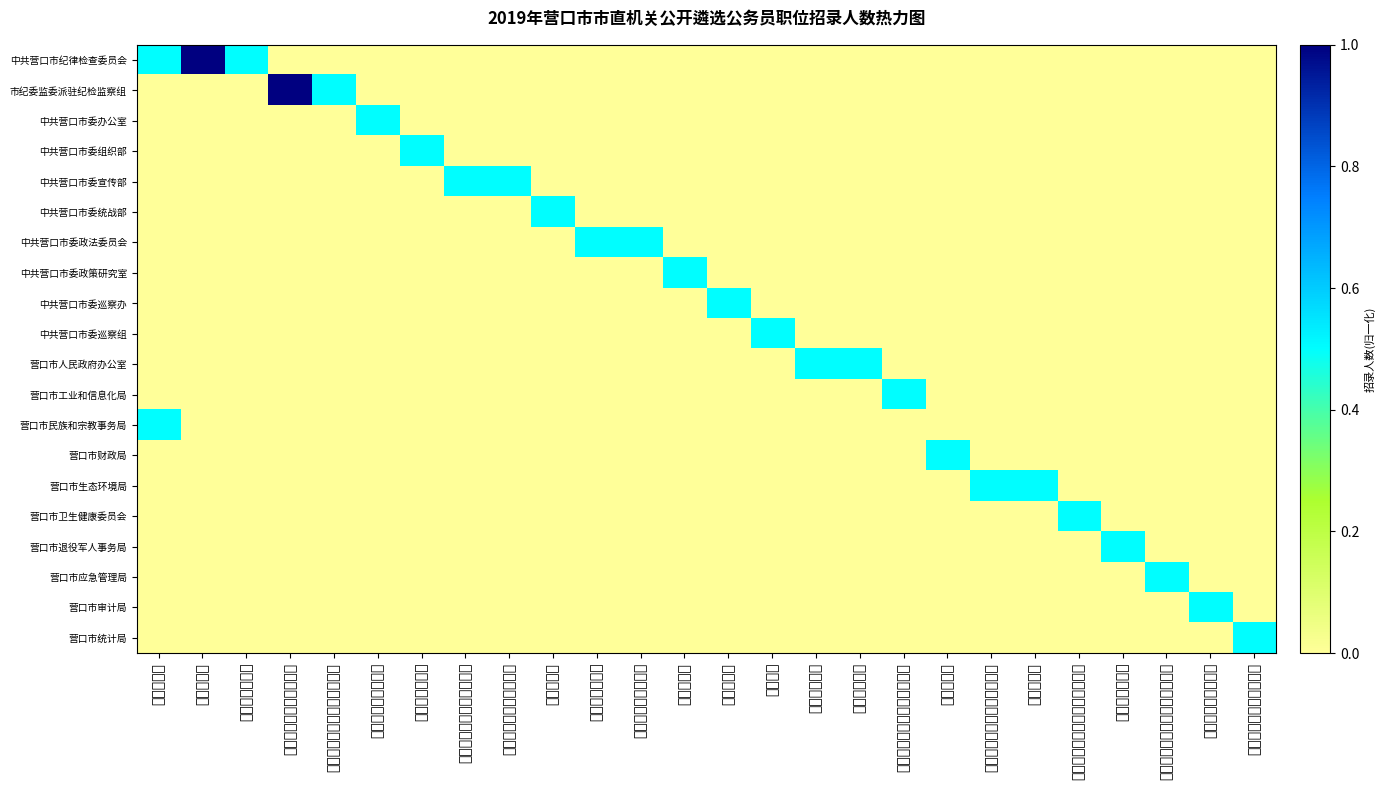

Reading left to right, extract all data points from this chart.

中共营口市纪律检查委员会: 办公室科员=0.5	组织部科员=1.0	案件审理室科员=0.5	驻市委办纪检监察组科员=0.0	驻市委组织部纪检监察组科员=0.0	档案指导管理科科员=0.0	组织指导科科员=0.0	网络舆情应急与执法科科员=0.0	精神文明建设指导科科员=0.0	调研室科员=0.0	政治安全科科员=0.0	涉疆服务管理科科员=0.0	调研科科员=0.0	秘书科科员=0.0	主任科员=0.0	督考一科科员=0.0	督考二科科员=0.0	工业供给侧机构性改革科科员=0.0	预算科科员=0.0	生态环境保护督察办公室科员=0.0	综合科科员=0.0	疾病控制与卫生应急办公室科员=0.0	拥军优抚科科员=0.0	火灾防治和防汛抗旱管理科科员=0.0	社会保障审计科科员=0.0	固定资产投资统计科科员=0.0
市纪委监委派驻纪检监察组: 办公室科员=0.0	组织部科员=0.0	案件审理室科员=0.0	驻市委办纪检监察组科员=1.0	驻市委组织部纪检监察组科员=0.5	档案指导管理科科员=0.0	组织指导科科员=0.0	网络舆情应急与执法科科员=0.0	精神文明建设指导科科员=0.0	调研室科员=0.0	政治安全科科员=0.0	涉疆服务管理科科员=0.0	调研科科员=0.0	秘书科科员=0.0	主任科员=0.0	督考一科科员=0.0	督考二科科员=0.0	工业供给侧机构性改革科科员=0.0	预算科科员=0.0	生态环境保护督察办公室科员=0.0	综合科科员=0.0	疾病控制与卫生应急办公室科员=0.0	拥军优抚科科员=0.0	火灾防治和防汛抗旱管理科科员=0.0	社会保障审计科科员=0.0	固定资产投资统计科科员=0.0
中共营口市委办公室: 办公室科员=0.0	组织部科员=0.0	案件审理室科员=0.0	驻市委办纪检监察组科员=0.0	驻市委组织部纪检监察组科员=0.0	档案指导管理科科员=0.5	组织指导科科员=0.0	网络舆情应急与执法科科员=0.0	精神文明建设指导科科员=0.0	调研室科员=0.0	政治安全科科员=0.0	涉疆服务管理科科员=0.0	调研科科员=0.0	秘书科科员=0.0	主任科员=0.0	督考一科科员=0.0	督考二科科员=0.0	工业供给侧机构性改革科科员=0.0	预算科科员=0.0	生态环境保护督察办公室科员=0.0	综合科科员=0.0	疾病控制与卫生应急办公室科员=0.0	拥军优抚科科员=0.0	火灾防治和防汛抗旱管理科科员=0.0	社会保障审计科科员=0.0	固定资产投资统计科科员=0.0
中共营口市委组织部: 办公室科员=0.0	组织部科员=0.0	案件审理室科员=0.0	驻市委办纪检监察组科员=0.0	驻市委组织部纪检监察组科员=0.0	档案指导管理科科员=0.0	组织指导科科员=0.5	网络舆情应急与执法科科员=0.0	精神文明建设指导科科员=0.0	调研室科员=0.0	政治安全科科员=0.0	涉疆服务管理科科员=0.0	调研科科员=0.0	秘书科科员=0.0	主任科员=0.0	督考一科科员=0.0	督考二科科员=0.0	工业供给侧机构性改革科科员=0.0	预算科科员=0.0	生态环境保护督察办公室科员=0.0	综合科科员=0.0	疾病控制与卫生应急办公室科员=0.0	拥军优抚科科员=0.0	火灾防治和防汛抗旱管理科科员=0.0	社会保障审计科科员=0.0	固定资产投资统计科科员=0.0
中共营口市委宣传部: 办公室科员=0.0	组织部科员=0.0	案件审理室科员=0.0	驻市委办纪检监察组科员=0.0	驻市委组织部纪检监察组科员=0.0	档案指导管理科科员=0.0	组织指导科科员=0.0	网络舆情应急与执法科科员=0.5	精神文明建设指导科科员=0.5	调研室科员=0.0	政治安全科科员=0.0	涉疆服务管理科科员=0.0	调研科科员=0.0	秘书科科员=0.0	主任科员=0.0	督考一科科员=0.0	督考二科科员=0.0	工业供给侧机构性改革科科员=0.0	预算科科员=0.0	生态环境保护督察办公室科员=0.0	综合科科员=0.0	疾病控制与卫生应急办公室科员=0.0	拥军优抚科科员=0.0	火灾防治和防汛抗旱管理科科员=0.0	社会保障审计科科员=0.0	固定资产投资统计科科员=0.0
中共营口市委统战部: 办公室科员=0.0	组织部科员=0.0	案件审理室科员=0.0	驻市委办纪检监察组科员=0.0	驻市委组织部纪检监察组科员=0.0	档案指导管理科科员=0.0	组织指导科科员=0.0	网络舆情应急与执法科科员=0.0	精神文明建设指导科科员=0.0	调研室科员=0.5	政治安全科科员=0.0	涉疆服务管理科科员=0.0	调研科科员=0.0	秘书科科员=0.0	主任科员=0.0	督考一科科员=0.0	督考二科科员=0.0	工业供给侧机构性改革科科员=0.0	预算科科员=0.0	生态环境保护督察办公室科员=0.0	综合科科员=0.0	疾病控制与卫生应急办公室科员=0.0	拥军优抚科科员=0.0	火灾防治和防汛抗旱管理科科员=0.0	社会保障审计科科员=0.0	固定资产投资统计科科员=0.0
中共营口市委政法委员会: 办公室科员=0.0	组织部科员=0.0	案件审理室科员=0.0	驻市委办纪检监察组科员=0.0	驻市委组织部纪检监察组科员=0.0	档案指导管理科科员=0.0	组织指导科科员=0.0	网络舆情应急与执法科科员=0.0	精神文明建设指导科科员=0.0	调研室科员=0.0	政治安全科科员=0.5	涉疆服务管理科科员=0.5	调研科科员=0.0	秘书科科员=0.0	主任科员=0.0	督考一科科员=0.0	督考二科科员=0.0	工业供给侧机构性改革科科员=0.0	预算科科员=0.0	生态环境保护督察办公室科员=0.0	综合科科员=0.0	疾病控制与卫生应急办公室科员=0.0	拥军优抚科科员=0.0	火灾防治和防汛抗旱管理科科员=0.0	社会保障审计科科员=0.0	固定资产投资统计科科员=0.0
中共营口市委政策研究室: 办公室科员=0.0	组织部科员=0.0	案件审理室科员=0.0	驻市委办纪检监察组科员=0.0	驻市委组织部纪检监察组科员=0.0	档案指导管理科科员=0.0	组织指导科科员=0.0	网络舆情应急与执法科科员=0.0	精神文明建设指导科科员=0.0	调研室科员=0.0	政治安全科科员=0.0	涉疆服务管理科科员=0.0	调研科科员=0.5	秘书科科员=0.0	主任科员=0.0	督考一科科员=0.0	督考二科科员=0.0	工业供给侧机构性改革科科员=0.0	预算科科员=0.0	生态环境保护督察办公室科员=0.0	综合科科员=0.0	疾病控制与卫生应急办公室科员=0.0	拥军优抚科科员=0.0	火灾防治和防汛抗旱管理科科员=0.0	社会保障审计科科员=0.0	固定资产投资统计科科员=0.0
中共营口市委巡察办: 办公室科员=0.0	组织部科员=0.0	案件审理室科员=0.0	驻市委办纪检监察组科员=0.0	驻市委组织部纪检监察组科员=0.0	档案指导管理科科员=0.0	组织指导科科员=0.0	网络舆情应急与执法科科员=0.0	精神文明建设指导科科员=0.0	调研室科员=0.0	政治安全科科员=0.0	涉疆服务管理科科员=0.0	调研科科员=0.0	秘书科科员=0.5	主任科员=0.0	督考一科科员=0.0	督考二科科员=0.0	工业供给侧机构性改革科科员=0.0	预算科科员=0.0	生态环境保护督察办公室科员=0.0	综合科科员=0.0	疾病控制与卫生应急办公室科员=0.0	拥军优抚科科员=0.0	火灾防治和防汛抗旱管理科科员=0.0	社会保障审计科科员=0.0	固定资产投资统计科科员=0.0
中共营口市委巡察组: 办公室科员=0.0	组织部科员=0.0	案件审理室科员=0.0	驻市委办纪检监察组科员=0.0	驻市委组织部纪检监察组科员=0.0	档案指导管理科科员=0.0	组织指导科科员=0.0	网络舆情应急与执法科科员=0.0	精神文明建设指导科科员=0.0	调研室科员=0.0	政治安全科科员=0.0	涉疆服务管理科科员=0.0	调研科科员=0.0	秘书科科员=0.0	主任科员=0.5	督考一科科员=0.0	督考二科科员=0.0	工业供给侧机构性改革科科员=0.0	预算科科员=0.0	生态环境保护督察办公室科员=0.0	综合科科员=0.0	疾病控制与卫生应急办公室科员=0.0	拥军优抚科科员=0.0	火灾防治和防汛抗旱管理科科员=0.0	社会保障审计科科员=0.0	固定资产投资统计科科员=0.0
营口市人民政府办公室: 办公室科员=0.0	组织部科员=0.0	案件审理室科员=0.0	驻市委办纪检监察组科员=0.0	驻市委组织部纪检监察组科员=0.0	档案指导管理科科员=0.0	组织指导科科员=0.0	网络舆情应急与执法科科员=0.0	精神文明建设指导科科员=0.0	调研室科员=0.0	政治安全科科员=0.0	涉疆服务管理科科员=0.0	调研科科员=0.0	秘书科科员=0.0	主任科员=0.0	督考一科科员=0.5	督考二科科员=0.5	工业供给侧机构性改革科科员=0.0	预算科科员=0.0	生态环境保护督察办公室科员=0.0	综合科科员=0.0	疾病控制与卫生应急办公室科员=0.0	拥军优抚科科员=0.0	火灾防治和防汛抗旱管理科科员=0.0	社会保障审计科科员=0.0	固定资产投资统计科科员=0.0
营口市工业和信息化局: 办公室科员=0.0	组织部科员=0.0	案件审理室科员=0.0	驻市委办纪检监察组科员=0.0	驻市委组织部纪检监察组科员=0.0	档案指导管理科科员=0.0	组织指导科科员=0.0	网络舆情应急与执法科科员=0.0	精神文明建设指导科科员=0.0	调研室科员=0.0	政治安全科科员=0.0	涉疆服务管理科科员=0.0	调研科科员=0.0	秘书科科员=0.0	主任科员=0.0	督考一科科员=0.0	督考二科科员=0.0	工业供给侧机构性改革科科员=0.5	预算科科员=0.0	生态环境保护督察办公室科员=0.0	综合科科员=0.0	疾病控制与卫生应急办公室科员=0.0	拥军优抚科科员=0.0	火灾防治和防汛抗旱管理科科员=0.0	社会保障审计科科员=0.0	固定资产投资统计科科员=0.0
营口市民族和宗教事务局: 办公室科员=0.5	组织部科员=0.0	案件审理室科员=0.0	驻市委办纪检监察组科员=0.0	驻市委组织部纪检监察组科员=0.0	档案指导管理科科员=0.0	组织指导科科员=0.0	网络舆情应急与执法科科员=0.0	精神文明建设指导科科员=0.0	调研室科员=0.0	政治安全科科员=0.0	涉疆服务管理科科员=0.0	调研科科员=0.0	秘书科科员=0.0	主任科员=0.0	督考一科科员=0.0	督考二科科员=0.0	工业供给侧机构性改革科科员=0.0	预算科科员=0.0	生态环境保护督察办公室科员=0.0	综合科科员=0.0	疾病控制与卫生应急办公室科员=0.0	拥军优抚科科员=0.0	火灾防治和防汛抗旱管理科科员=0.0	社会保障审计科科员=0.0	固定资产投资统计科科员=0.0
营口市财政局: 办公室科员=0.0	组织部科员=0.0	案件审理室科员=0.0	驻市委办纪检监察组科员=0.0	驻市委组织部纪检监察组科员=0.0	档案指导管理科科员=0.0	组织指导科科员=0.0	网络舆情应急与执法科科员=0.0	精神文明建设指导科科员=0.0	调研室科员=0.0	政治安全科科员=0.0	涉疆服务管理科科员=0.0	调研科科员=0.0	秘书科科员=0.0	主任科员=0.0	督考一科科员=0.0	督考二科科员=0.0	工业供给侧机构性改革科科员=0.0	预算科科员=0.5	生态环境保护督察办公室科员=0.0	综合科科员=0.0	疾病控制与卫生应急办公室科员=0.0	拥军优抚科科员=0.0	火灾防治和防汛抗旱管理科科员=0.0	社会保障审计科科员=0.0	固定资产投资统计科科员=0.0
营口市生态环境局: 办公室科员=0.0	组织部科员=0.0	案件审理室科员=0.0	驻市委办纪检监察组科员=0.0	驻市委组织部纪检监察组科员=0.0	档案指导管理科科员=0.0	组织指导科科员=0.0	网络舆情应急与执法科科员=0.0	精神文明建设指导科科员=0.0	调研室科员=0.0	政治安全科科员=0.0	涉疆服务管理科科员=0.0	调研科科员=0.0	秘书科科员=0.0	主任科员=0.0	督考一科科员=0.0	督考二科科员=0.0	工业供给侧机构性改革科科员=0.0	预算科科员=0.0	生态环境保护督察办公室科员=0.5	综合科科员=0.5	疾病控制与卫生应急办公室科员=0.0	拥军优抚科科员=0.0	火灾防治和防汛抗旱管理科科员=0.0	社会保障审计科科员=0.0	固定资产投资统计科科员=0.0
营口市卫生健康委员会: 办公室科员=0.0	组织部科员=0.0	案件审理室科员=0.0	驻市委办纪检监察组科员=0.0	驻市委组织部纪检监察组科员=0.0	档案指导管理科科员=0.0	组织指导科科员=0.0	网络舆情应急与执法科科员=0.0	精神文明建设指导科科员=0.0	调研室科员=0.0	政治安全科科员=0.0	涉疆服务管理科科员=0.0	调研科科员=0.0	秘书科科员=0.0	主任科员=0.0	督考一科科员=0.0	督考二科科员=0.0	工业供给侧机构性改革科科员=0.0	预算科科员=0.0	生态环境保护督察办公室科员=0.0	综合科科员=0.0	疾病控制与卫生应急办公室科员=0.5	拥军优抚科科员=0.0	火灾防治和防汛抗旱管理科科员=0.0	社会保障审计科科员=0.0	固定资产投资统计科科员=0.0
营口市退役军人事务局: 办公室科员=0.0	组织部科员=0.0	案件审理室科员=0.0	驻市委办纪检监察组科员=0.0	驻市委组织部纪检监察组科员=0.0	档案指导管理科科员=0.0	组织指导科科员=0.0	网络舆情应急与执法科科员=0.0	精神文明建设指导科科员=0.0	调研室科员=0.0	政治安全科科员=0.0	涉疆服务管理科科员=0.0	调研科科员=0.0	秘书科科员=0.0	主任科员=0.0	督考一科科员=0.0	督考二科科员=0.0	工业供给侧机构性改革科科员=0.0	预算科科员=0.0	生态环境保护督察办公室科员=0.0	综合科科员=0.0	疾病控制与卫生应急办公室科员=0.0	拥军优抚科科员=0.5	火灾防治和防汛抗旱管理科科员=0.0	社会保障审计科科员=0.0	固定资产投资统计科科员=0.0
营口市应急管理局: 办公室科员=0.0	组织部科员=0.0	案件审理室科员=0.0	驻市委办纪检监察组科员=0.0	驻市委组织部纪检监察组科员=0.0	档案指导管理科科员=0.0	组织指导科科员=0.0	网络舆情应急与执法科科员=0.0	精神文明建设指导科科员=0.0	调研室科员=0.0	政治安全科科员=0.0	涉疆服务管理科科员=0.0	调研科科员=0.0	秘书科科员=0.0	主任科员=0.0	督考一科科员=0.0	督考二科科员=0.0	工业供给侧机构性改革科科员=0.0	预算科科员=0.0	生态环境保护督察办公室科员=0.0	综合科科员=0.0	疾病控制与卫生应急办公室科员=0.0	拥军优抚科科员=0.0	火灾防治和防汛抗旱管理科科员=0.5	社会保障审计科科员=0.0	固定资产投资统计科科员=0.0
营口市审计局: 办公室科员=0.0	组织部科员=0.0	案件审理室科员=0.0	驻市委办纪检监察组科员=0.0	驻市委组织部纪检监察组科员=0.0	档案指导管理科科员=0.0	组织指导科科员=0.0	网络舆情应急与执法科科员=0.0	精神文明建设指导科科员=0.0	调研室科员=0.0	政治安全科科员=0.0	涉疆服务管理科科员=0.0	调研科科员=0.0	秘书科科员=0.0	主任科员=0.0	督考一科科员=0.0	督考二科科员=0.0	工业供给侧机构性改革科科员=0.0	预算科科员=0.0	生态环境保护督察办公室科员=0.0	综合科科员=0.0	疾病控制与卫生应急办公室科员=0.0	拥军优抚科科员=0.0	火灾防治和防汛抗旱管理科科员=0.0	社会保障审计科科员=0.5	固定资产投资统计科科员=0.0
营口市统计局: 办公室科员=0.0	组织部科员=0.0	案件审理室科员=0.0	驻市委办纪检监察组科员=0.0	驻市委组织部纪检监察组科员=0.0	档案指导管理科科员=0.0	组织指导科科员=0.0	网络舆情应急与执法科科员=0.0	精神文明建设指导科科员=0.0	调研室科员=0.0	政治安全科科员=0.0	涉疆服务管理科科员=0.0	调研科科员=0.0	秘书科科员=0.0	主任科员=0.0	督考一科科员=0.0	督考二科科员=0.0	工业供给侧机构性改革科科员=0.0	预算科科员=0.0	生态环境保护督察办公室科员=0.0	综合科科员=0.0	疾病控制与卫生应急办公室科员=0.0	拥军优抚科科员=0.0	火灾防治和防汛抗旱管理科科员=0.0	社会保障审计科科员=0.0	固定资产投资统计科科员=0.5